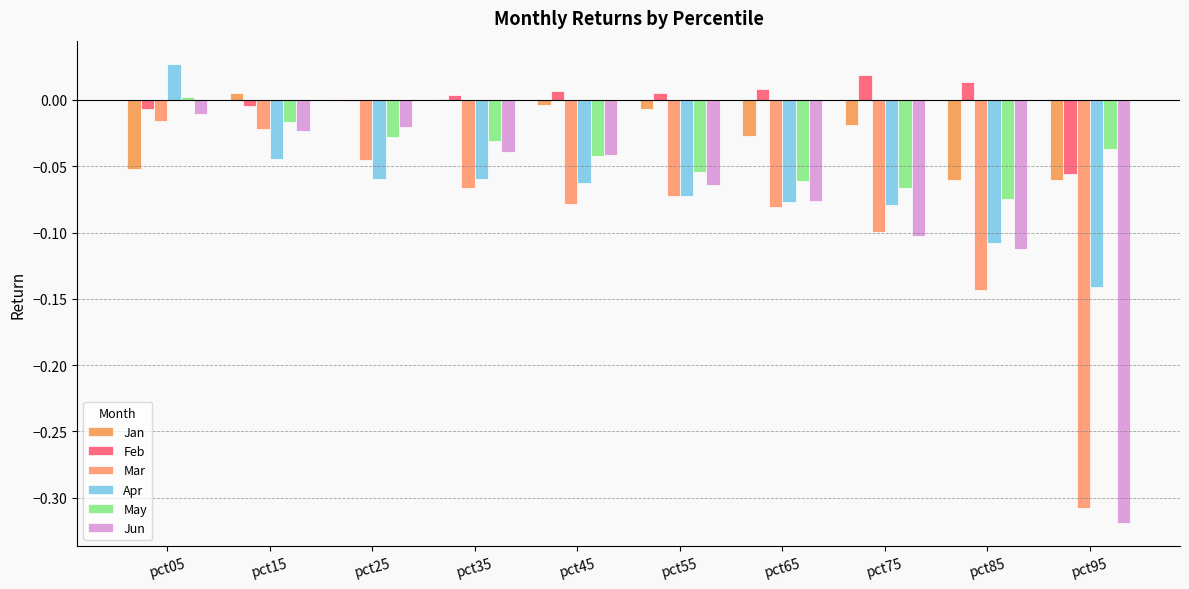

What are all the series names shown in the legend?

Jan, Feb, Mar, Apr, May, Jun